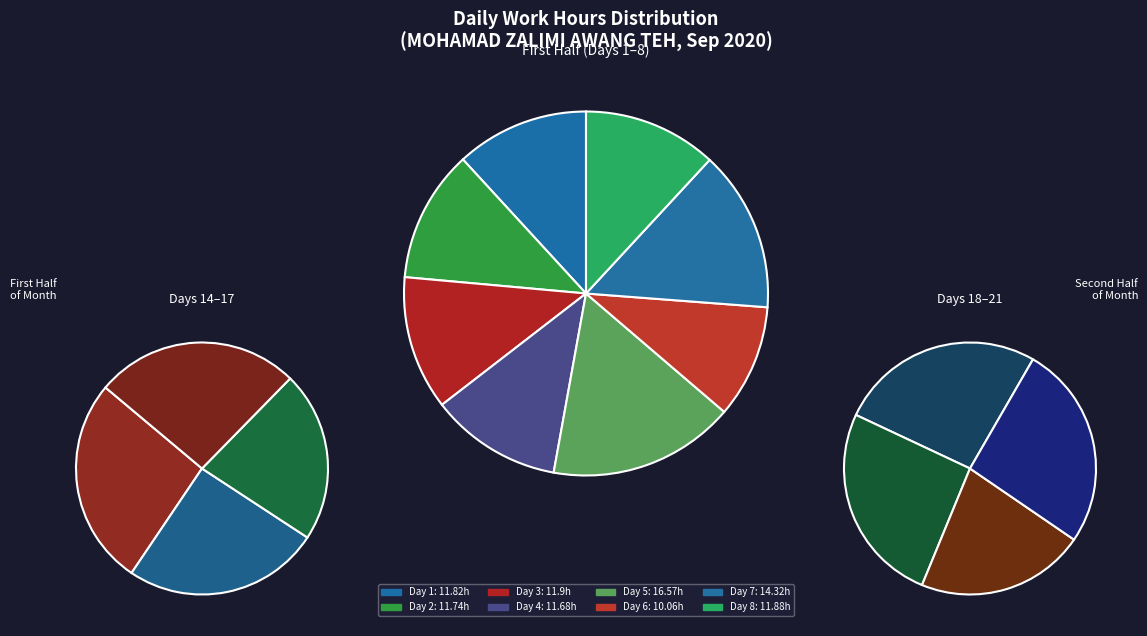

What is the change in value from Day 19 to Day 21?

+0.2